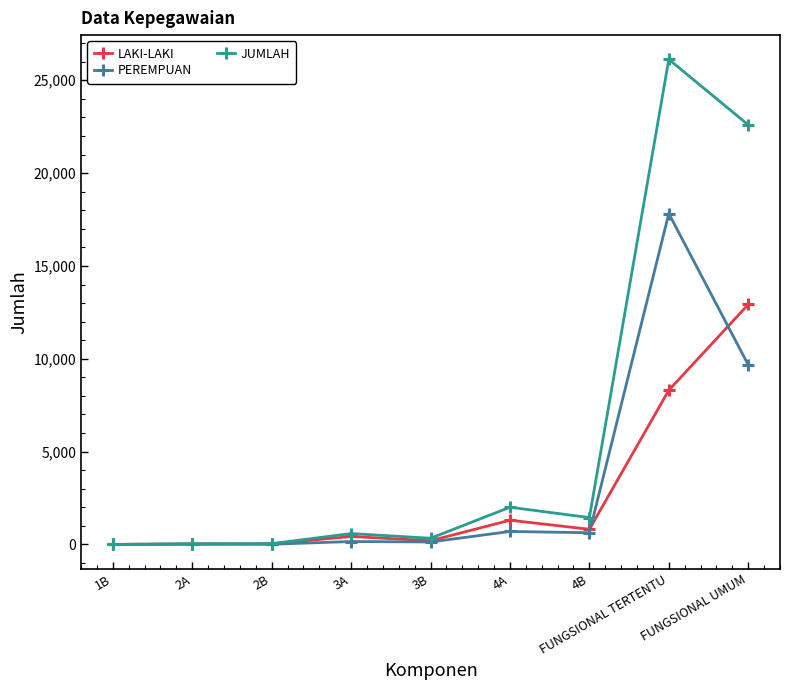

Which series has the largest total across all categories?

JUMLAH